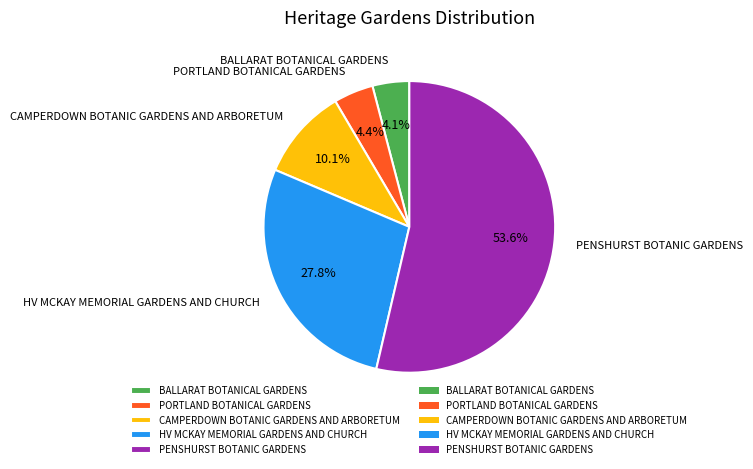

To the nearest percent, what percentage of the pie is HV MCKAY MEMORIAL GARDENS AND CHURCH?

28%